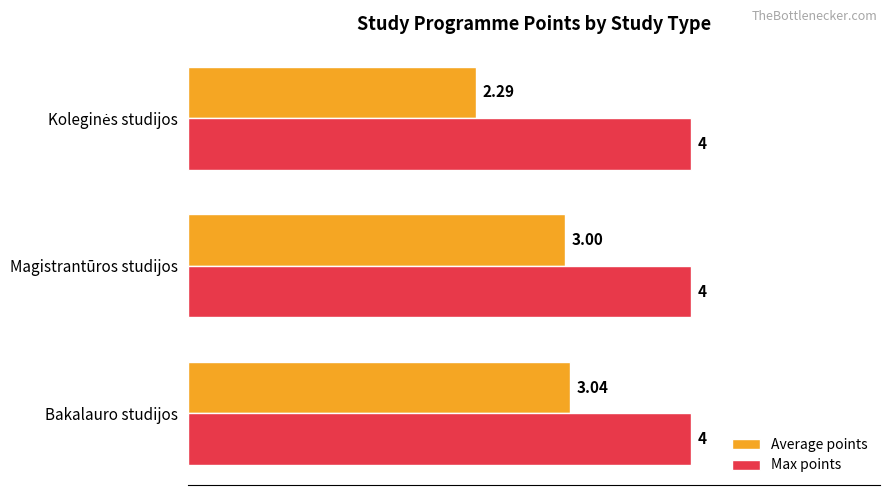

At Magistrantūros studijos, list the series in order from smallest to largest.

Average points, Max points